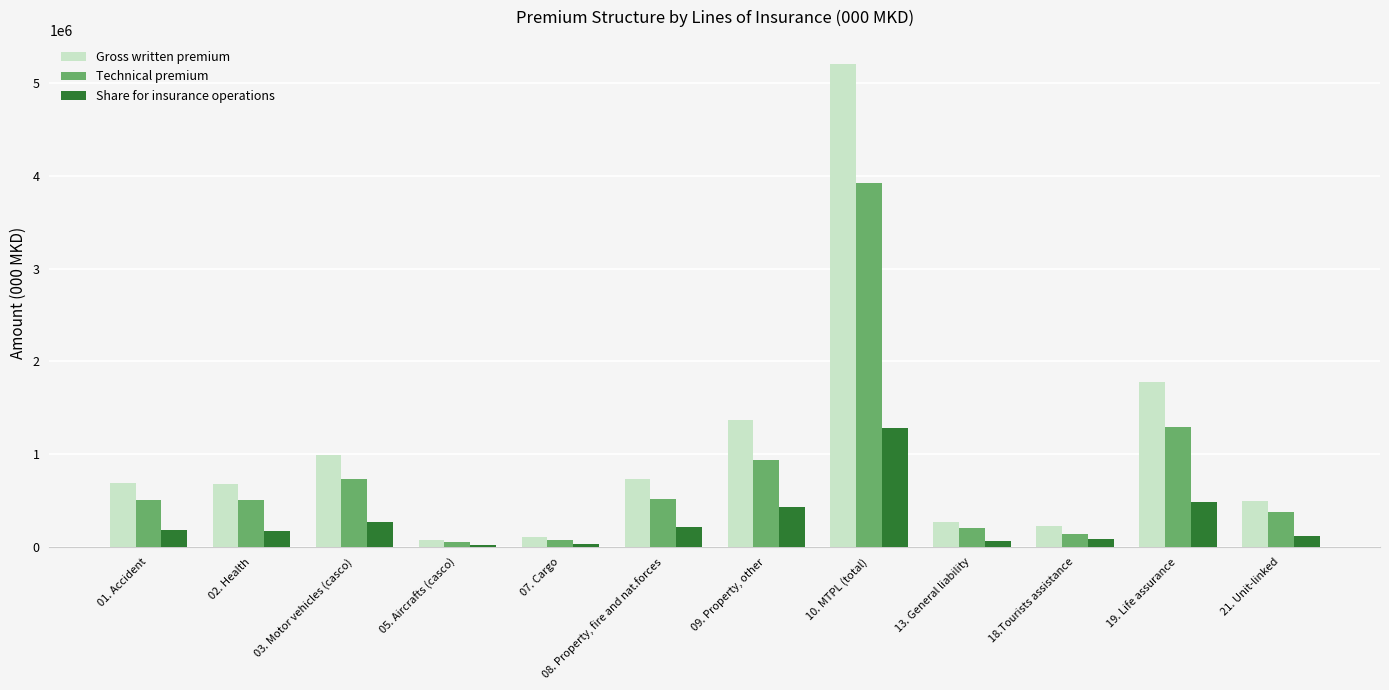

At which label does Technical premium reach its peak?

10. MTPL (total)